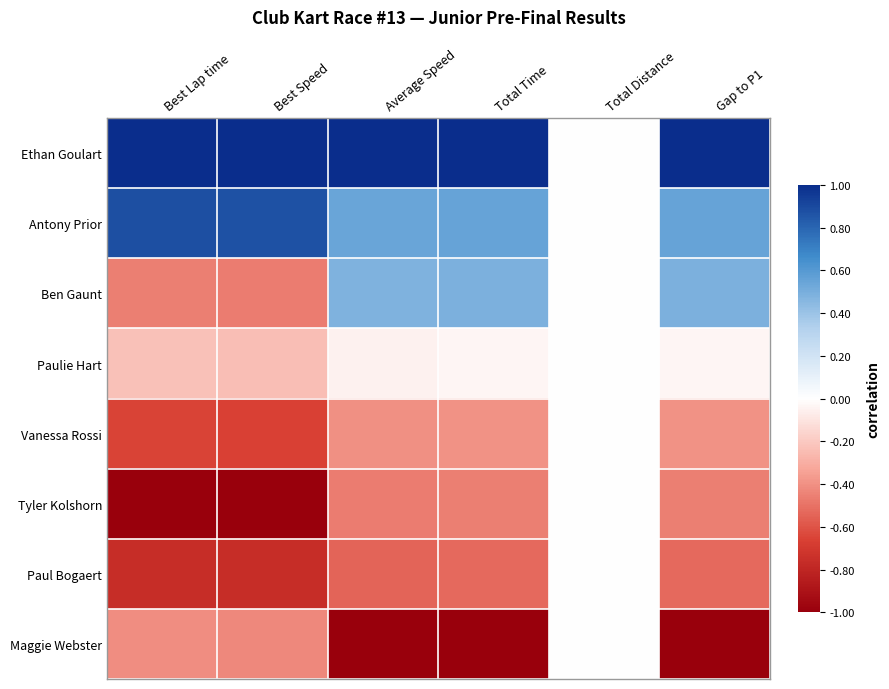

Count the number of categories in the chart.

6